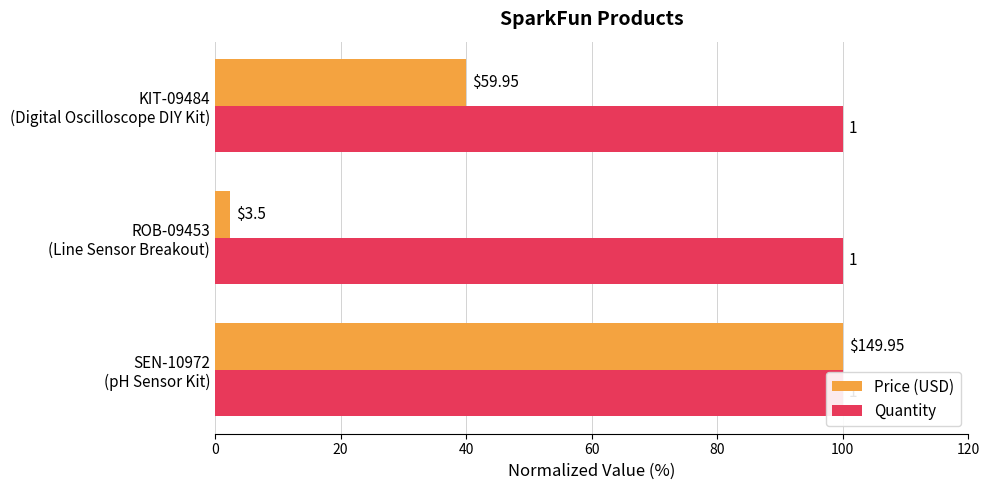

What are all the series names shown in the legend?

Price (USD), Quantity